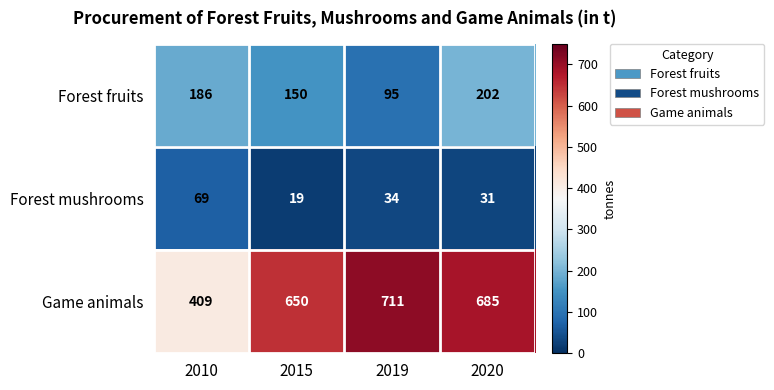

The value of Forest fruits at 2019 is 95. True or false?

True